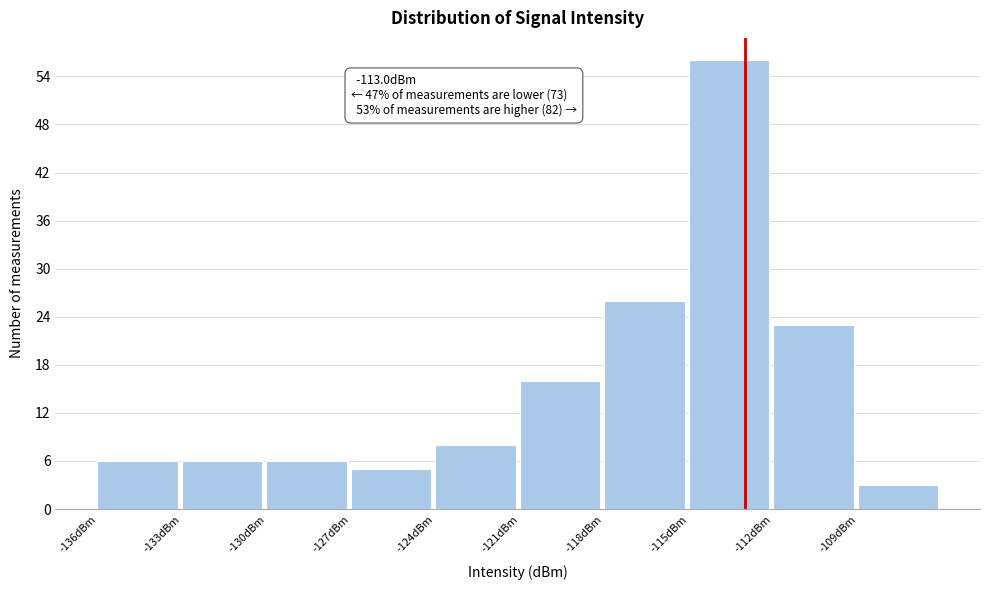

Which range on the x-axis has the tallest bar?

-115 to -112